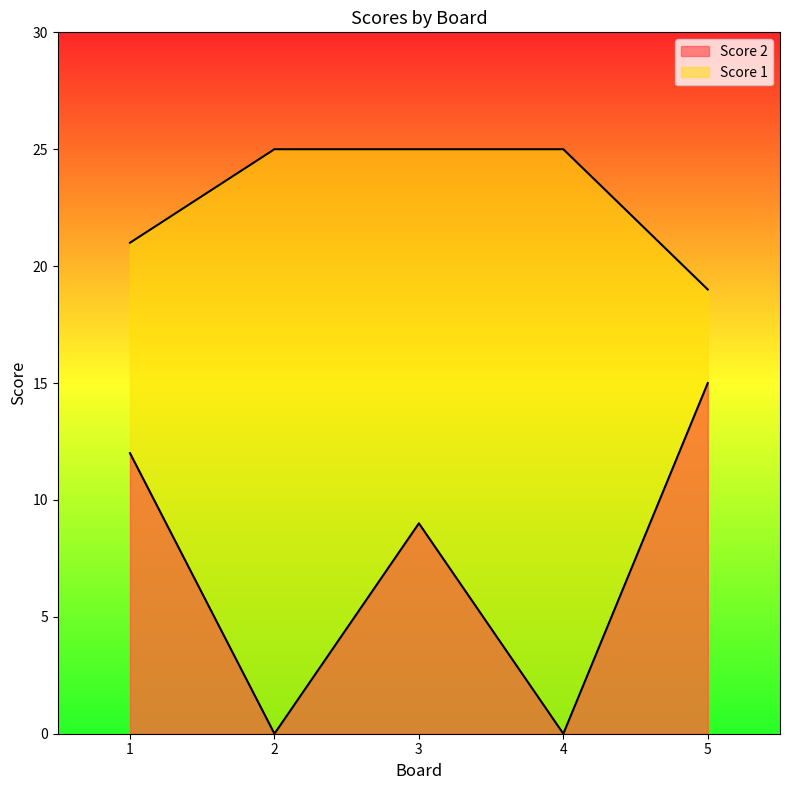

What is the difference between the Score 1 values at 5 and 2?

6